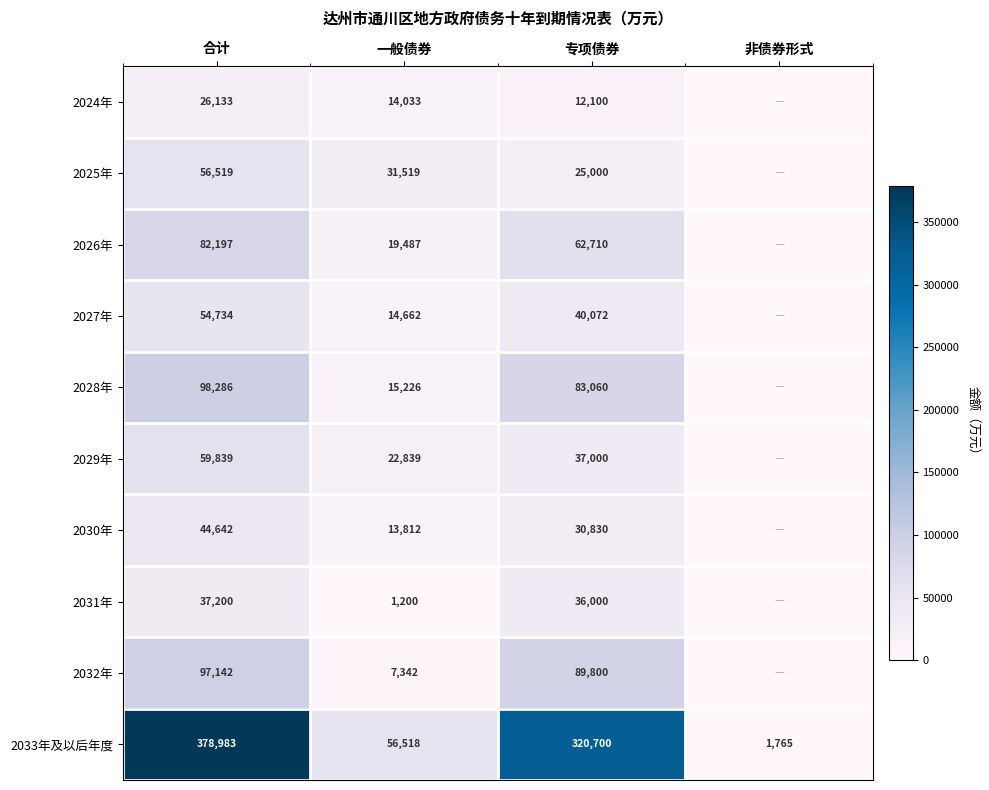

What is the sum of all 2033年及以后年度 values?

757966